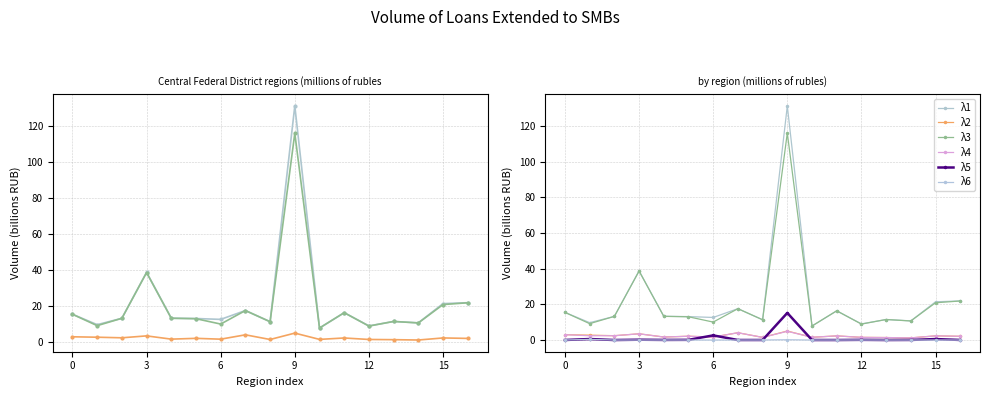

Which series has the largest total across all categories?

λ1